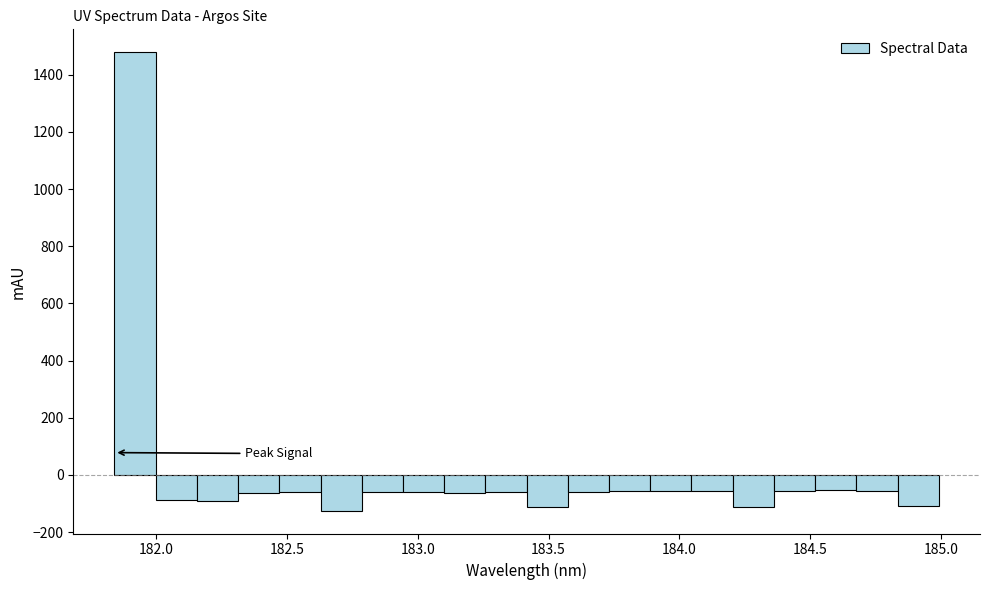

Read against the x-axis, roughly where is the centre of the tallest bar?

181.90